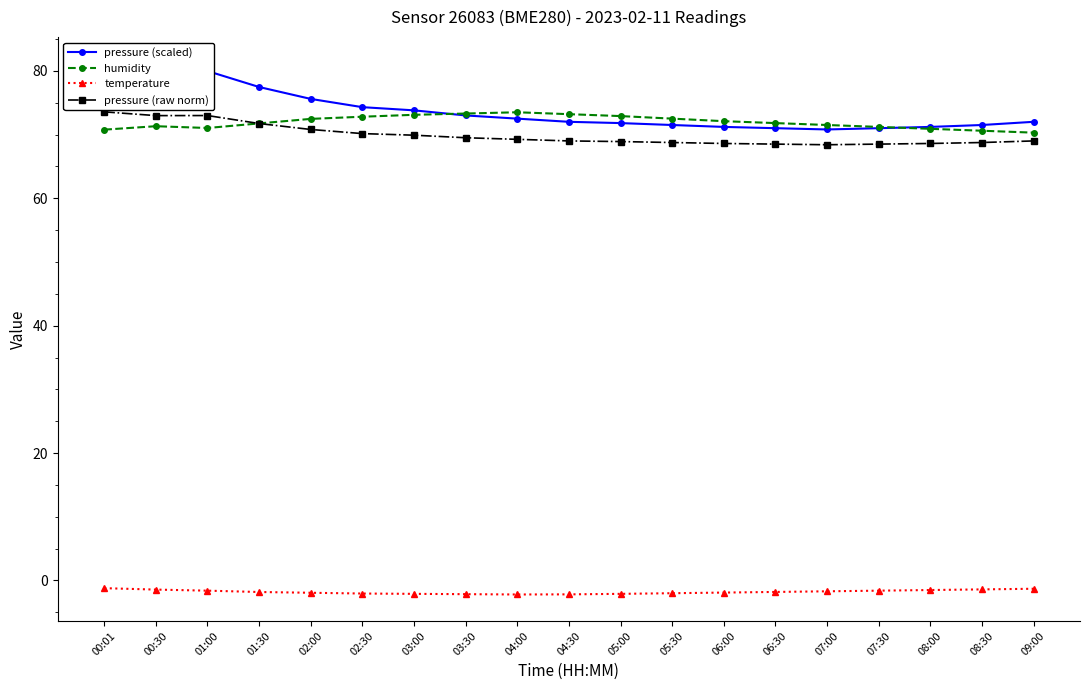

How many lines are shown in the chart?

4